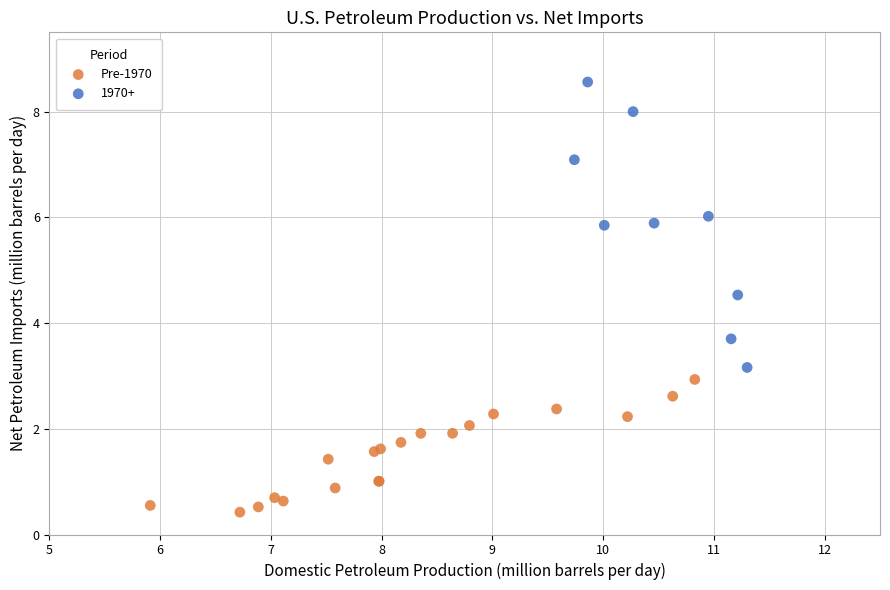

Which series reaches the minimum Y coordinate?

Pre-1970